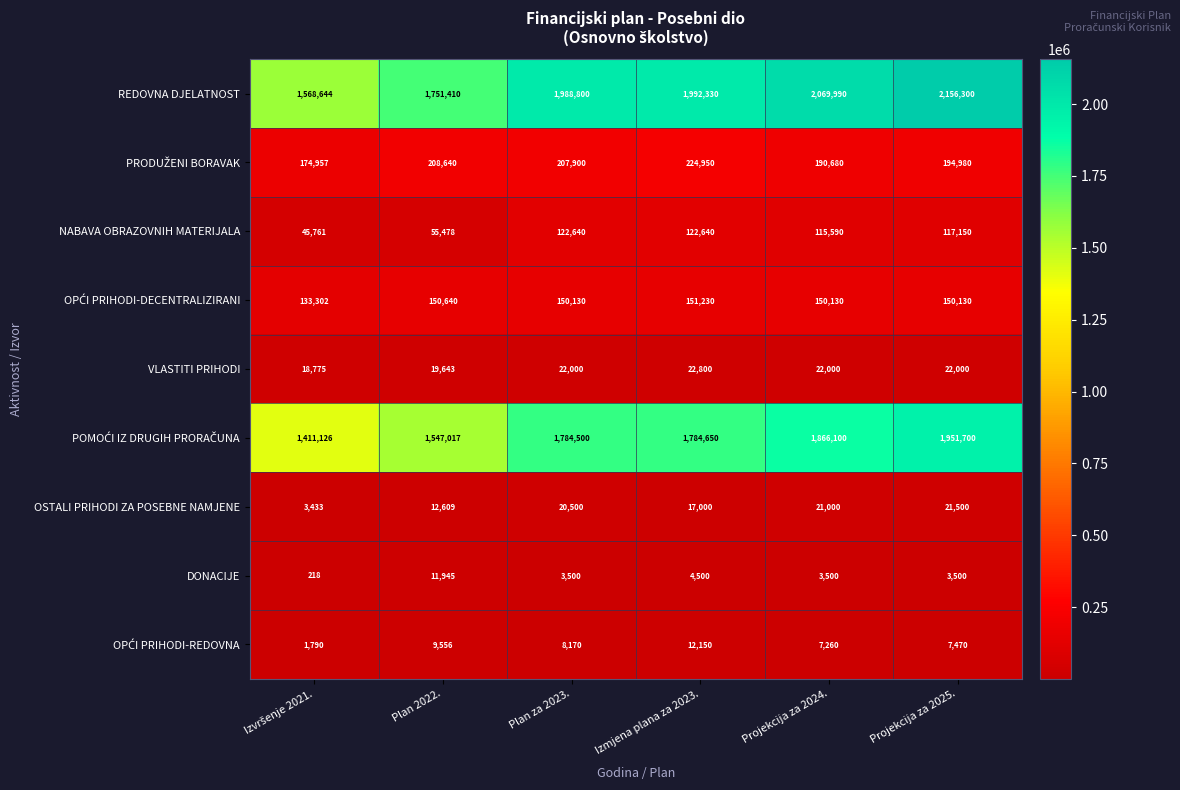

What is the average value of the NABAVA OBRAZOVNIH MATERIJALA series?

96543